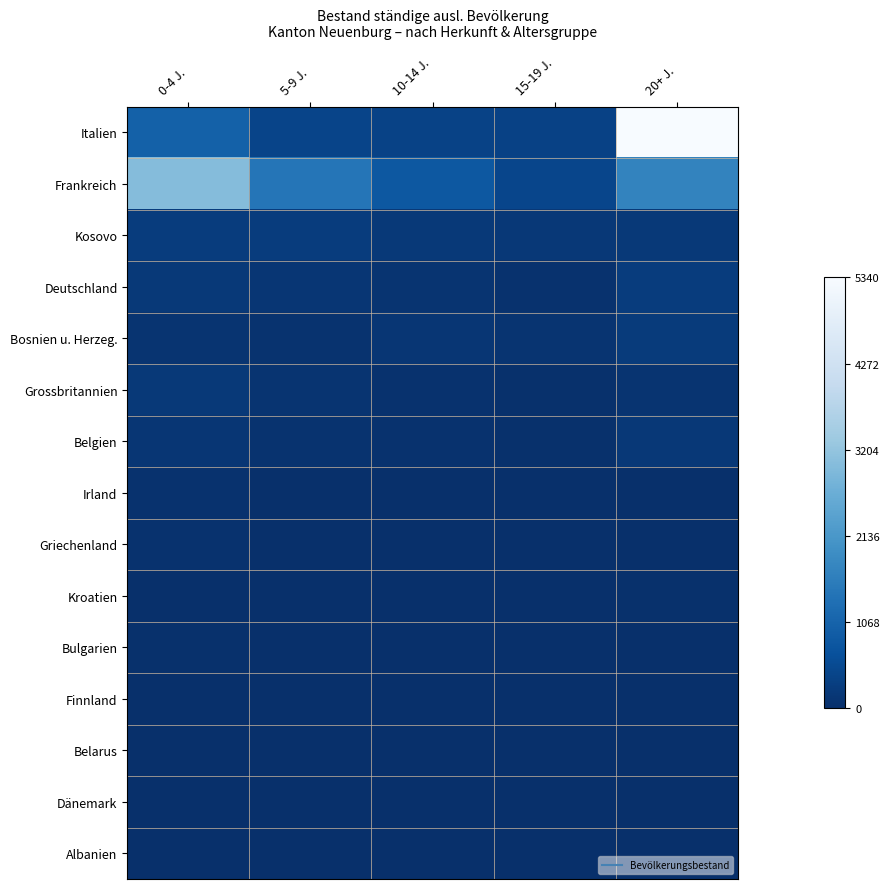

What is the total value across all series at 15-19 J.?

1239